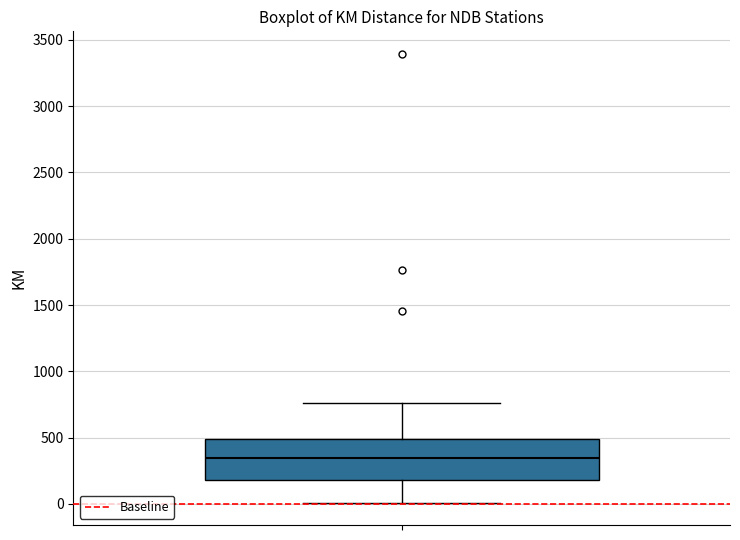

Where is the upper edge of the box on the y-axis? The values are not printed on the chart, so give them approximately, as read against the axis.

500